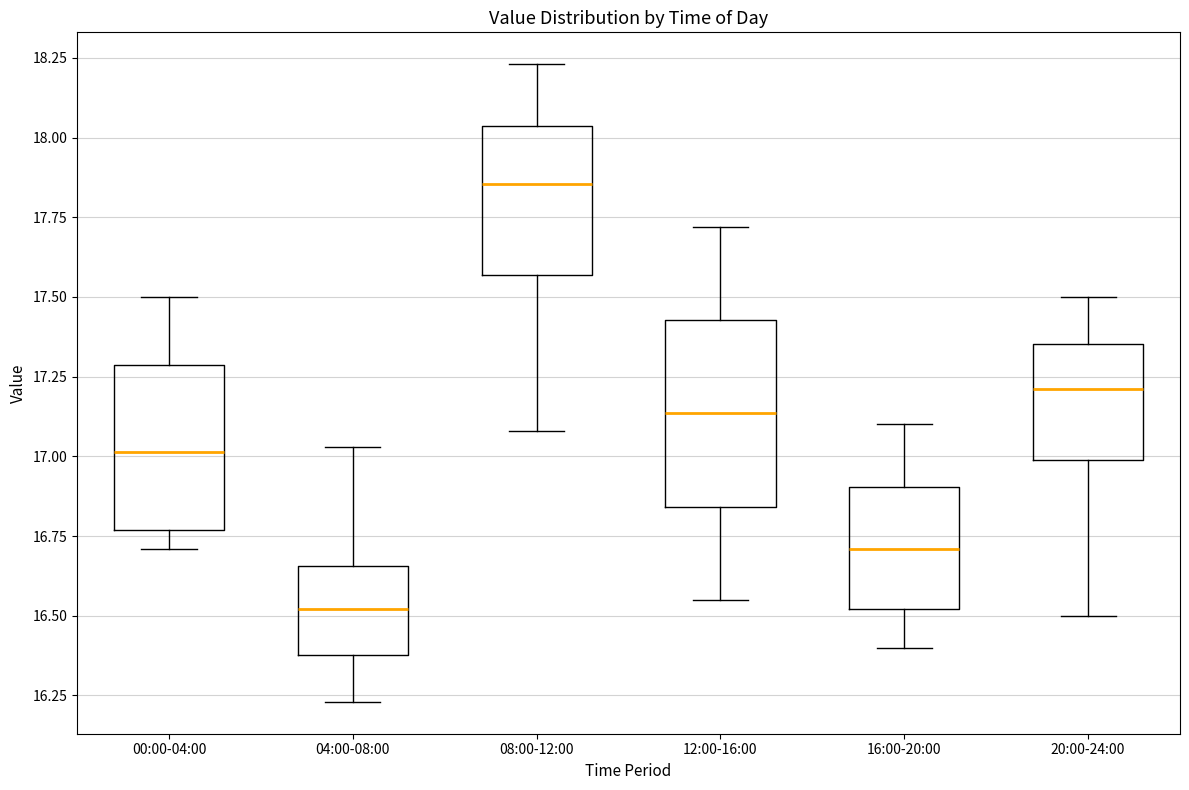

Reading left to right, transcribe this box plot: for each box, give where its median line is, the range the box spans, and where its two whiskers end, as read against the y-axis. The values are not printed on the chart, so give them approximately, as read against the axis.

00:00-04:00: median 17.00, box 16.75 to 17.30, whiskers 16.70 to 17.50
04:00-08:00: median 16.50, box 16.40 to 16.65, whiskers 16.25 to 17.05
08:00-12:00: median 17.85, box 17.55 to 18.05, whiskers 17.10 to 18.25
12:00-16:00: median 17.15, box 16.85 to 17.45, whiskers 16.55 to 17.70
16:00-20:00: median 16.70, box 16.50 to 16.90, whiskers 16.40 to 17.10
20:00-24:00: median 17.20, box 17.00 to 17.35, whiskers 16.50 to 17.50